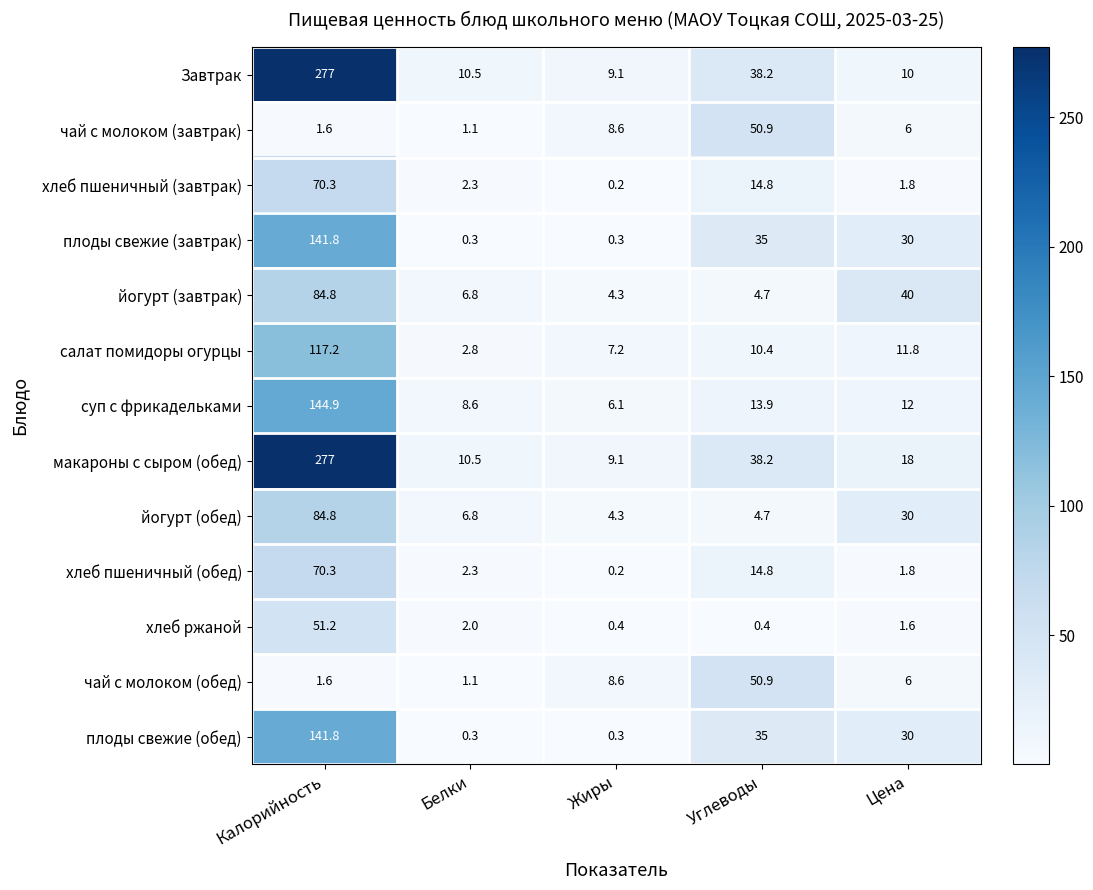

What is the total value across all series at Цена?

199.0